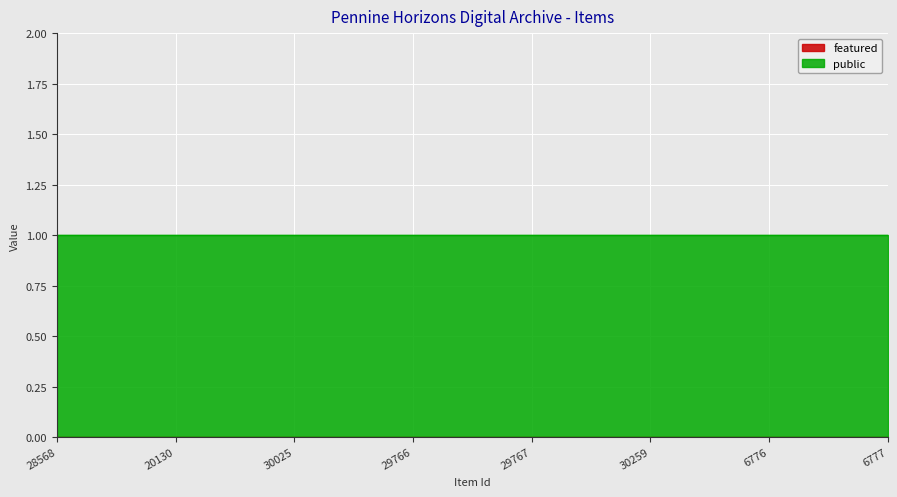

True or false: public and featured cross at least once.

False